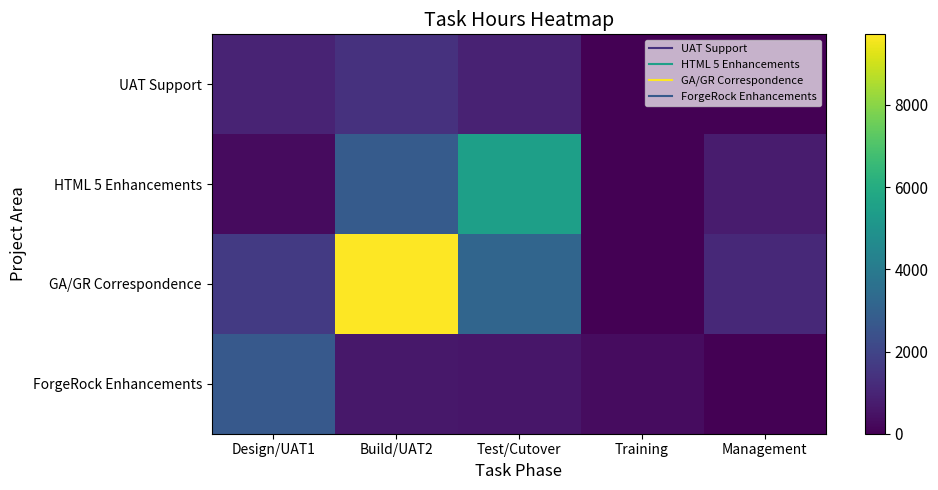

Which series has the largest total across all categories?

GA/GR Correspondence